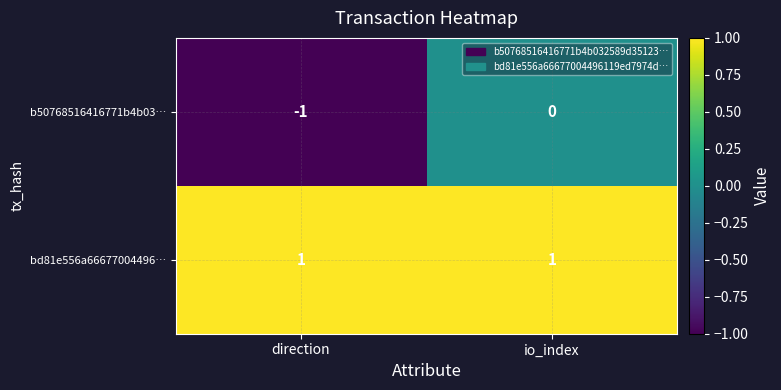

Is it true that bd81e556a66677004496… equals 1 at direction?

True